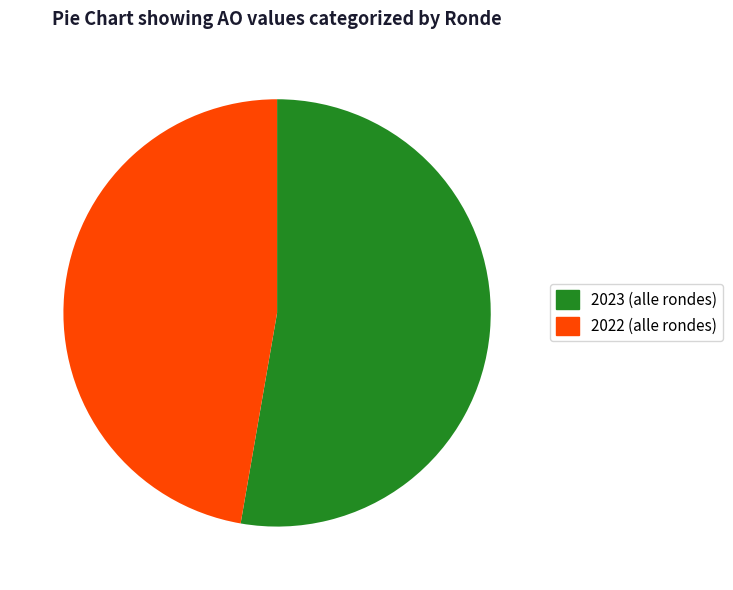

Is there any slice that represents more than half of the pie?

Yes